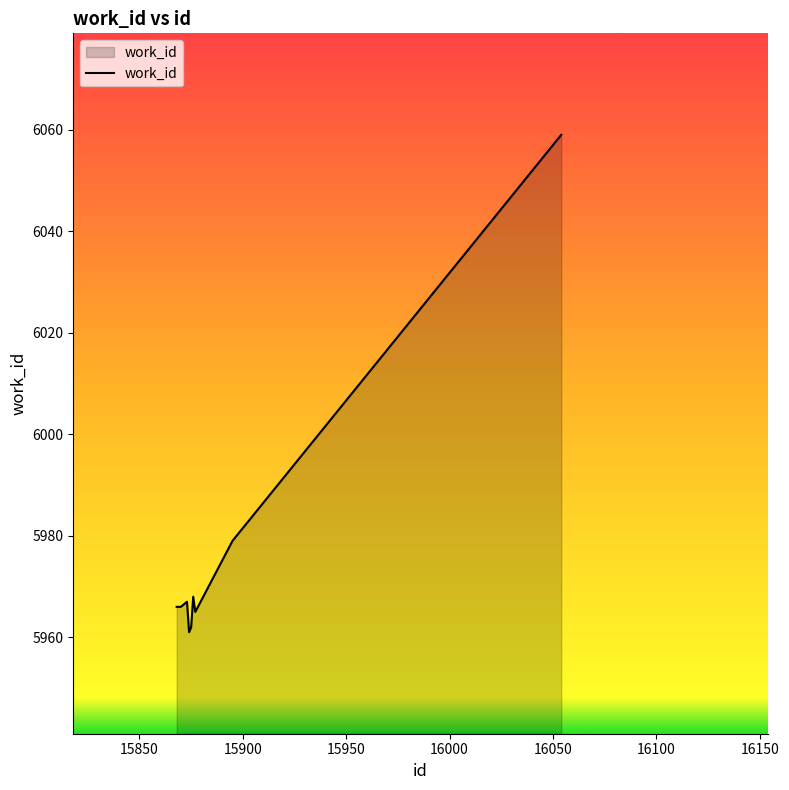

What is the maximum value shown in the chart?

6059